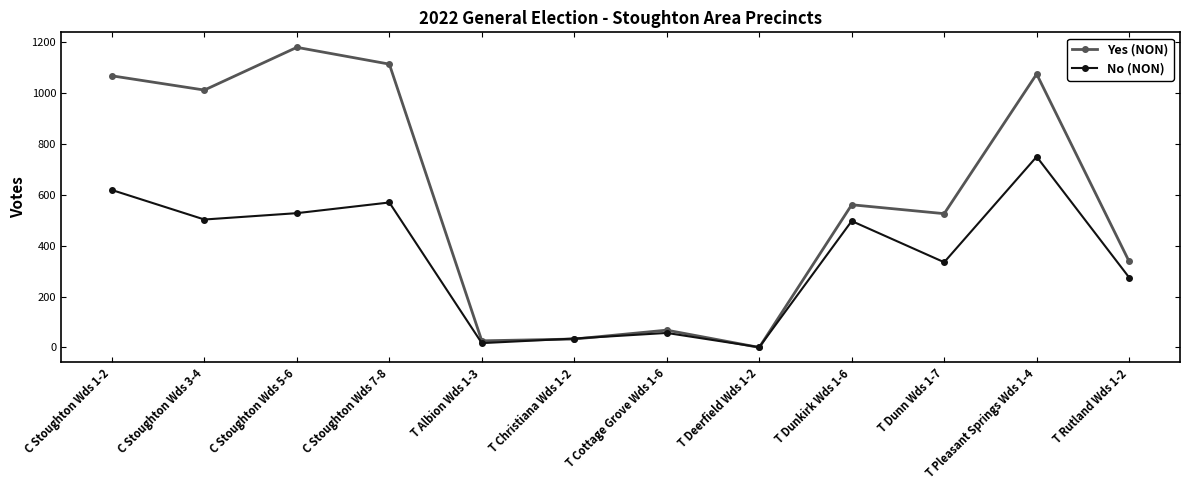

How many categories are shown in the chart?

12